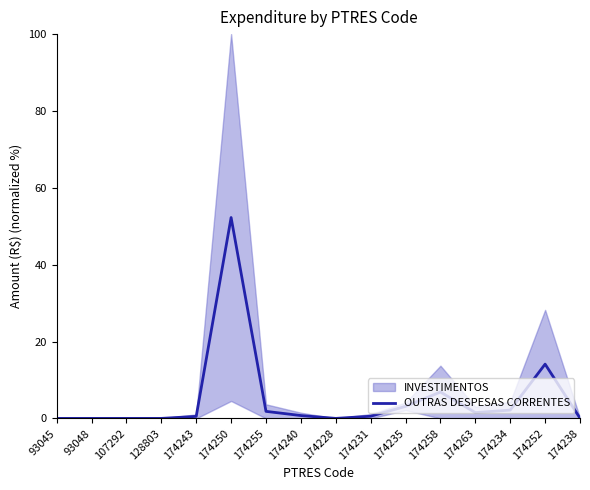

What is the difference between the values at 174234 and 174231?

1.6